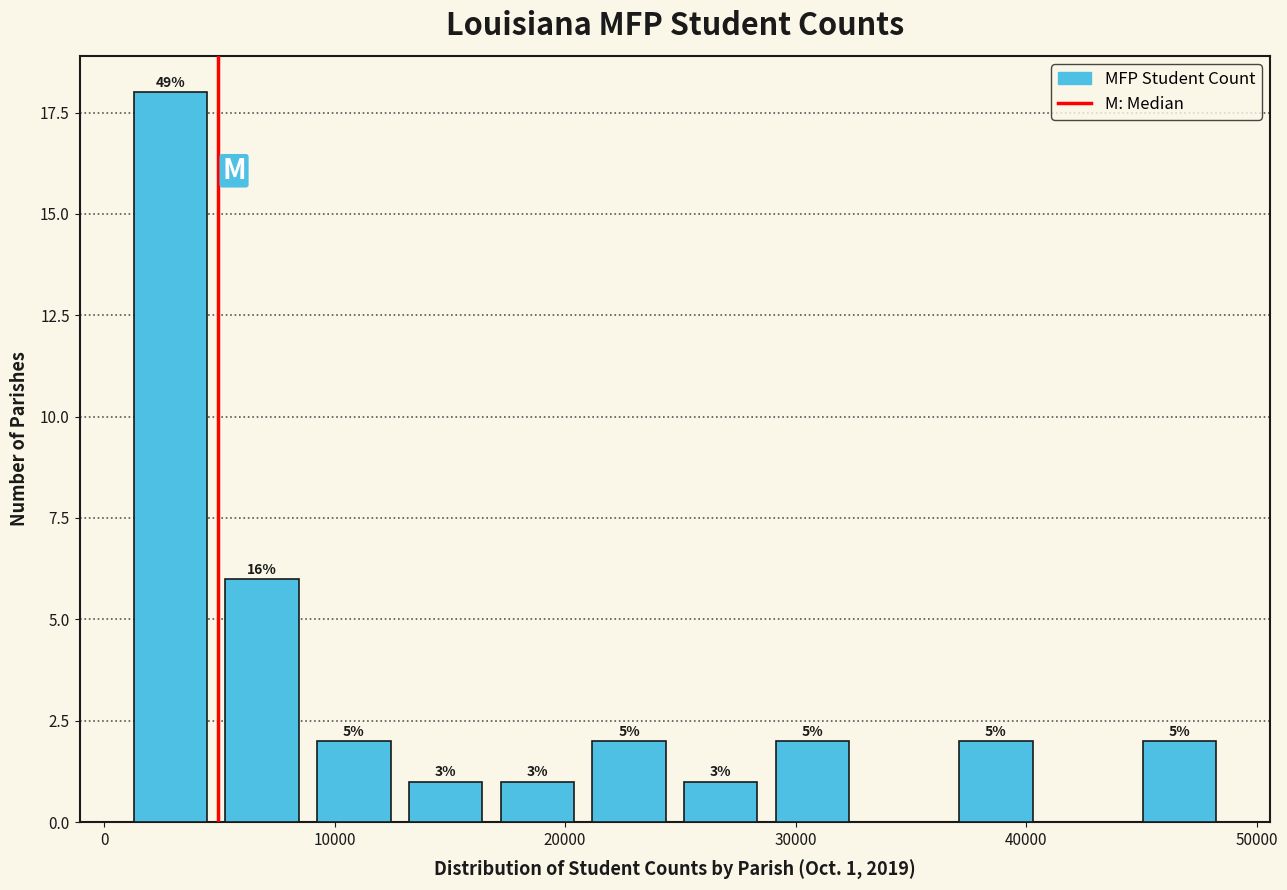

Read against the x-axis, roughly where is the centre of the tallest bar?

3000